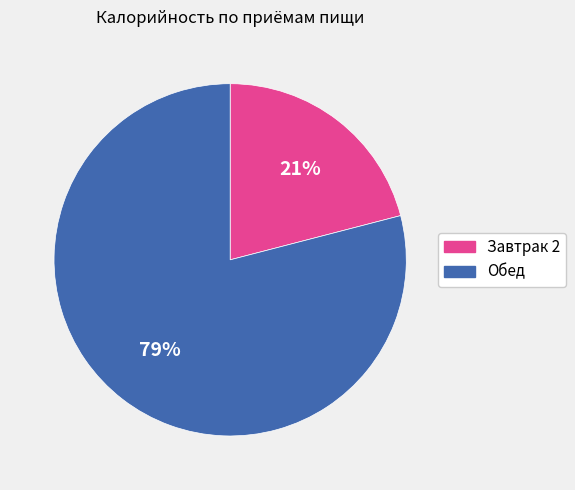

Is it true that Обед is 79% of the pie?

True